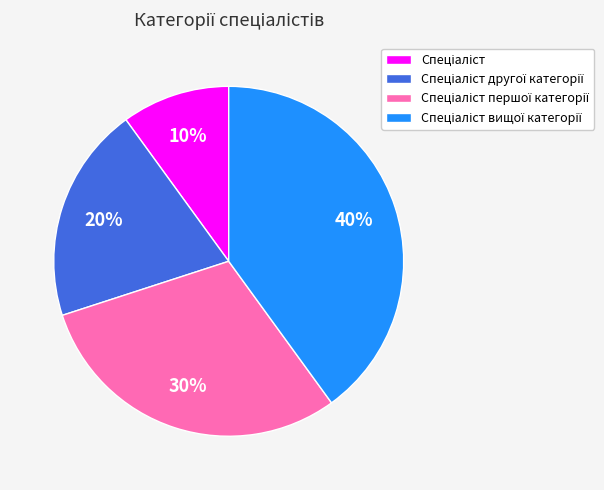

To the nearest percent, what is the average slice percentage?

25%